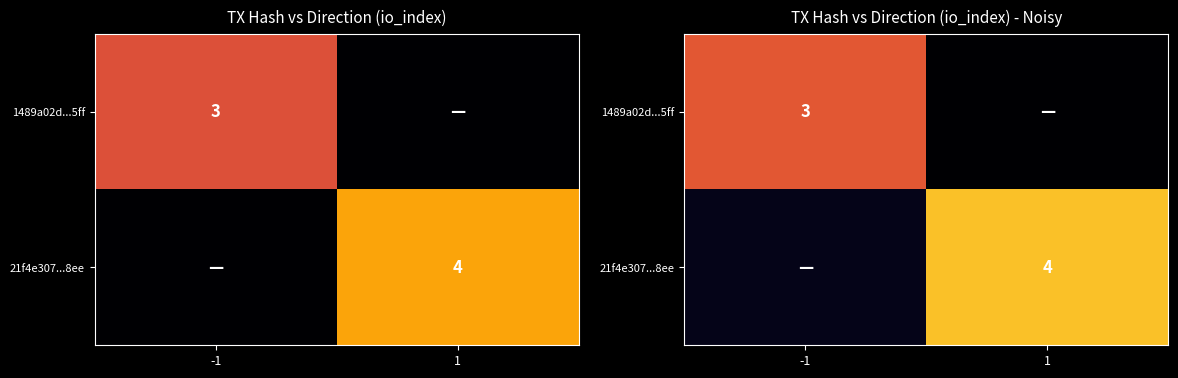

List the series in order of their overall mean, lowest first.

1489a02d...5ff, 21f4e307...8ee